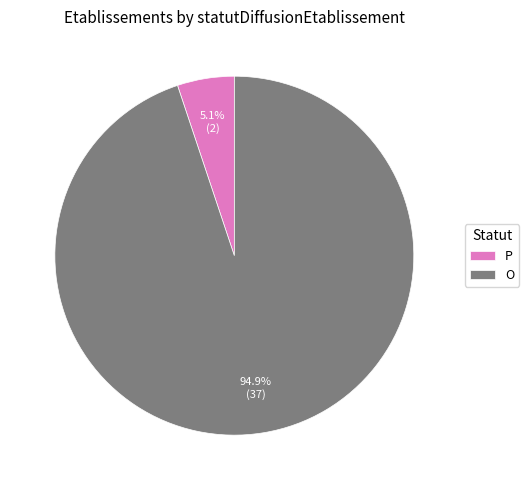

Is the sum of P and O greater than half?

Yes